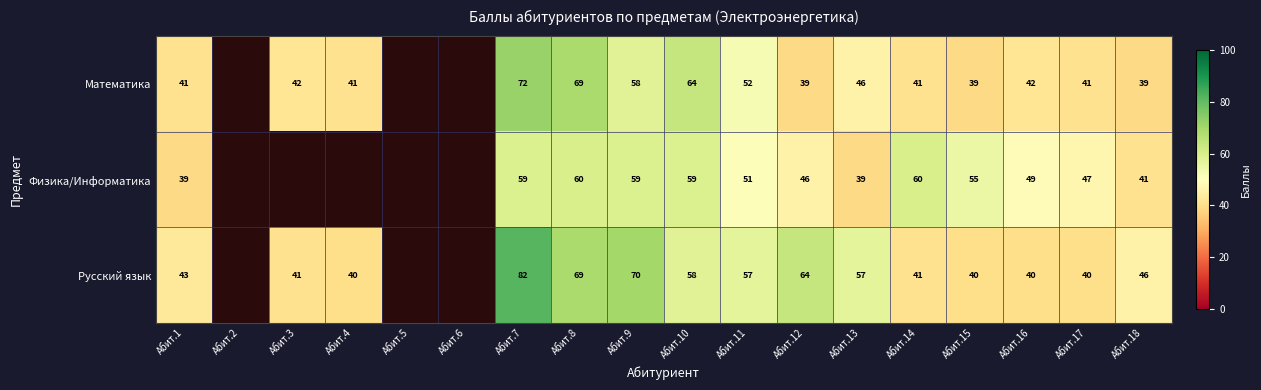

At Абит.13, list the series in order from largest to smallest.

Русский язык, Математика, Физика/Информатика